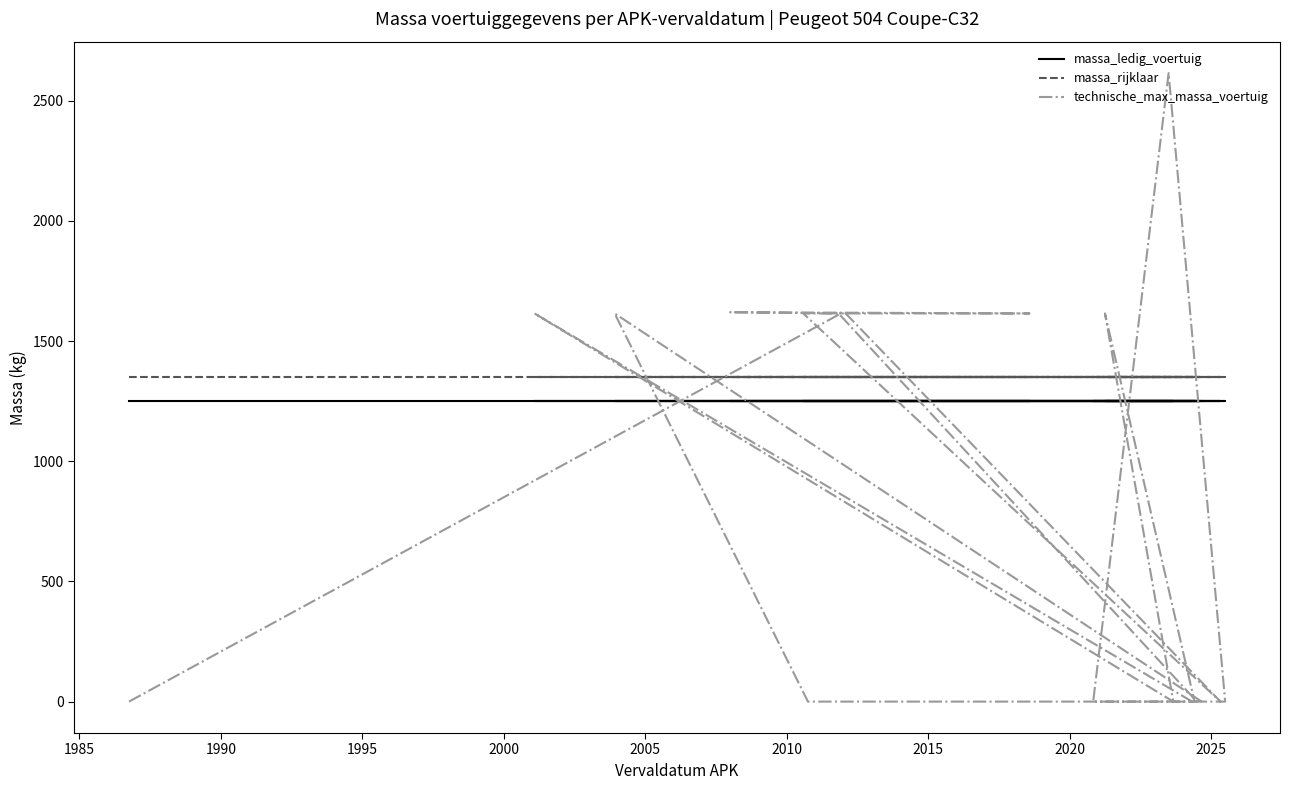

True or false: technische_max_massa_voertuig has more than 1 interior local peaks.

True